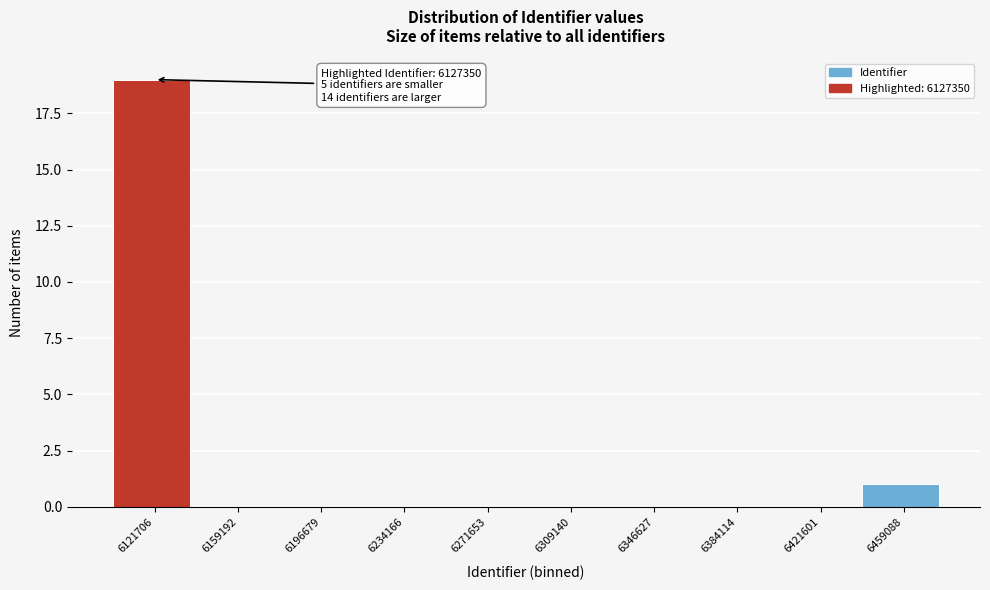

Reading right to left, extract all data points from this chart.

6459088=1	6421601=0	6384114=0	6346627=0	6309140=0	6271653=0	6234166=0	6196679=0	6159192=0	6121706=19